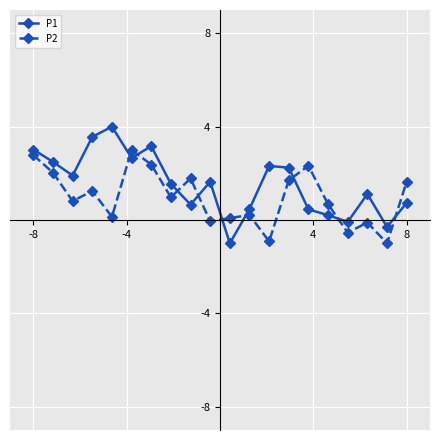

How many negative values does the P1 series have?

3